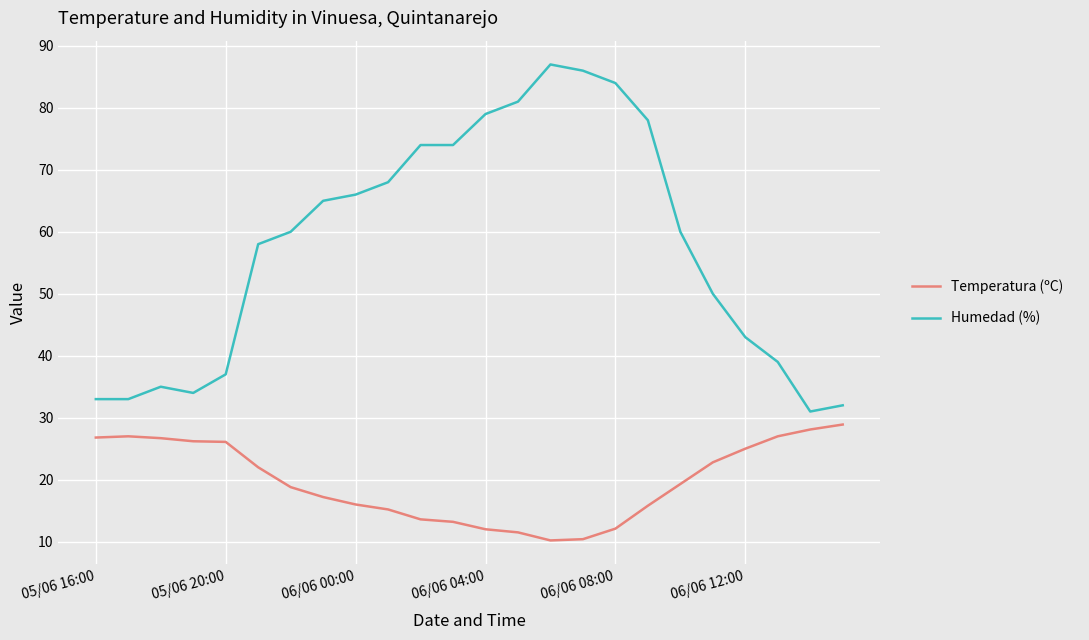

List the series in order of their overall mean, lowest first.

Temperatura (ºC), Humedad (%)